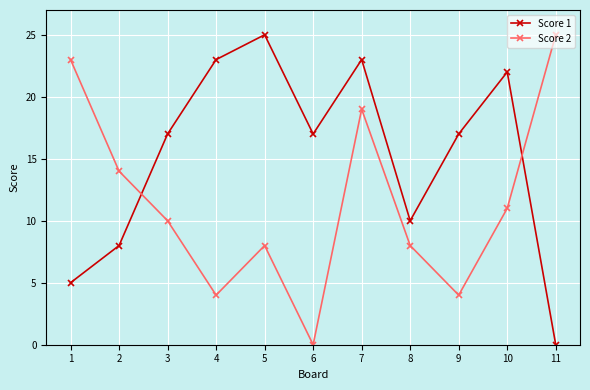

True or false: Score 2 has more than 0 points higher than both neighbors.

True